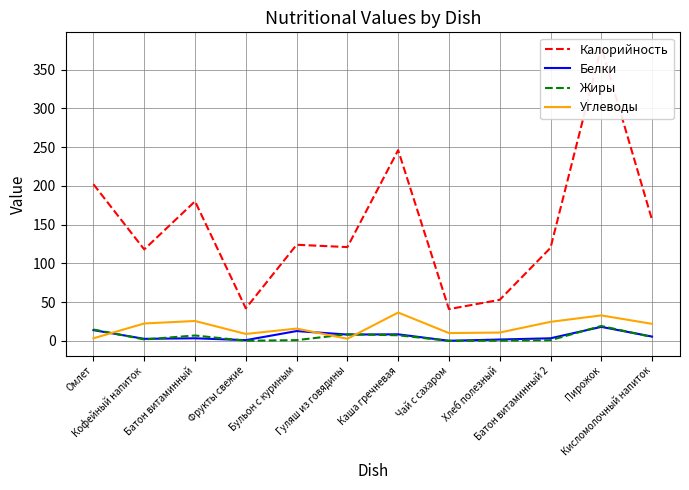

What is the minimum value shown in the chart?

0.1